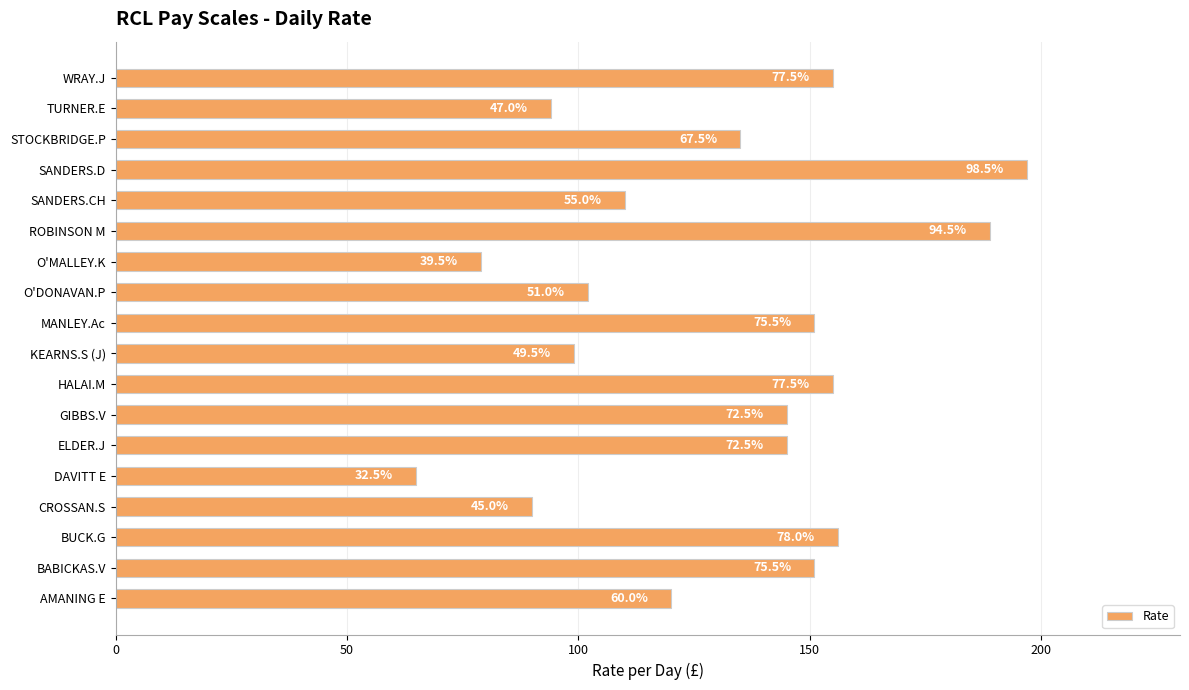

How many bars are there in total?

18